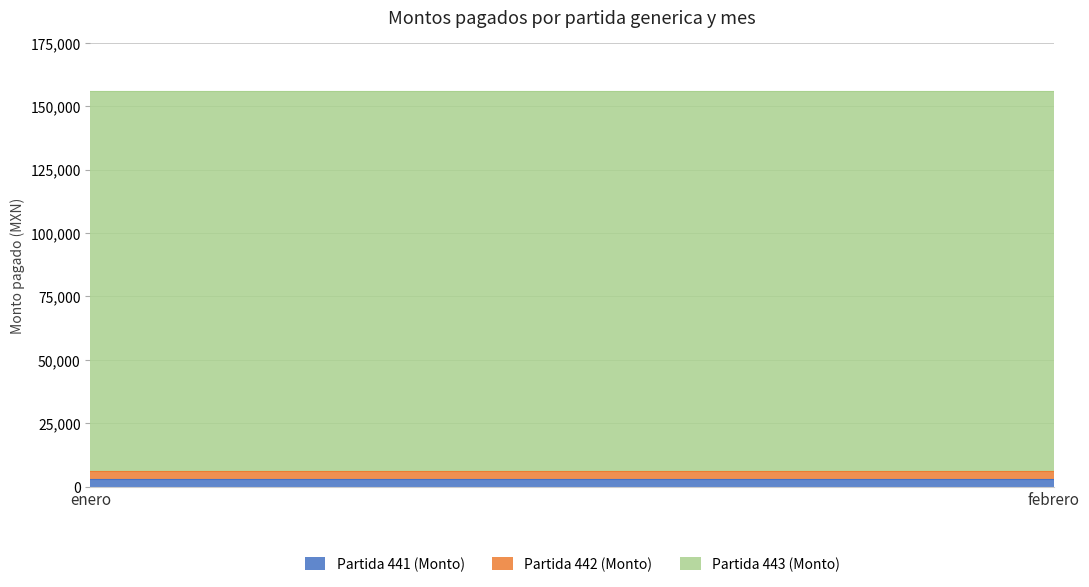

Which has a higher value, enero or febrero?

enero